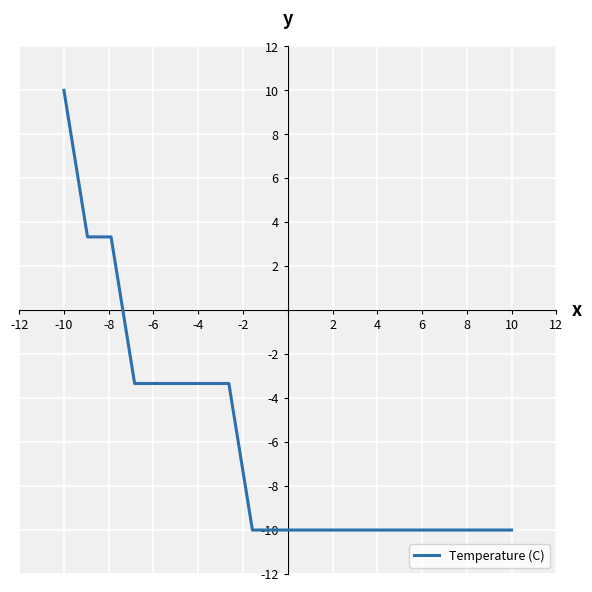

What is the smallest value displayed?

-10.0